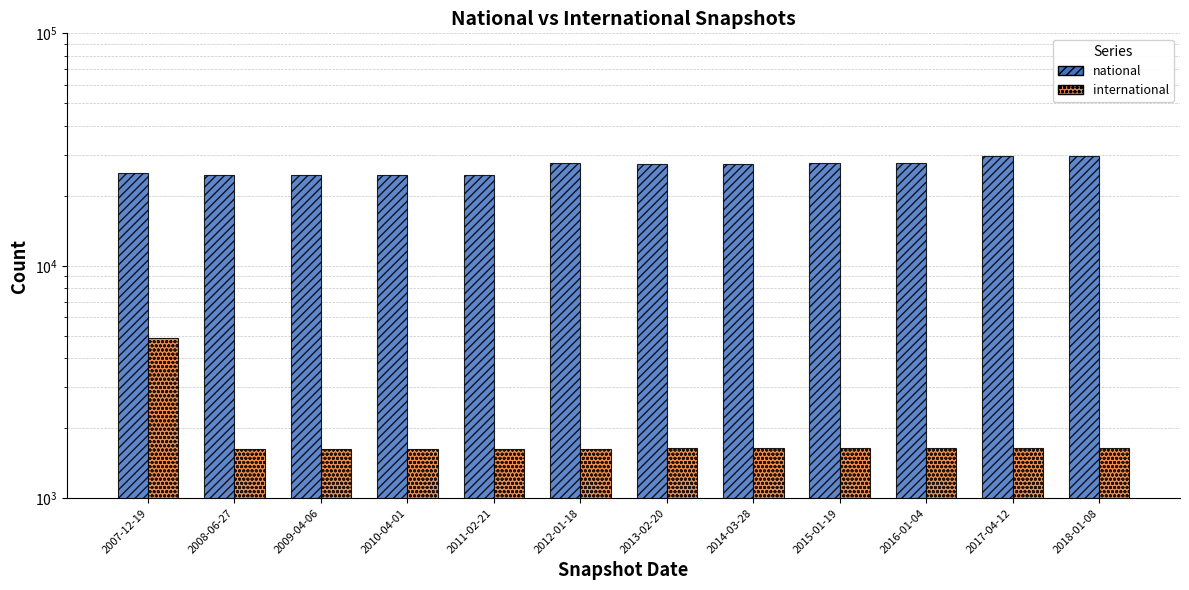

What is the label of the 11th bar from the right?

2008-06-27